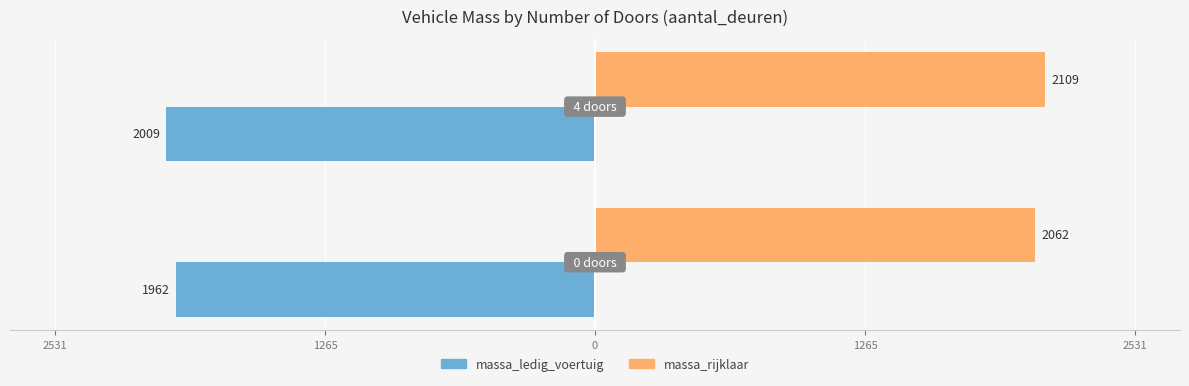

What are all the series names shown in the legend?

massa_ledig_voertuig, massa_rijklaar